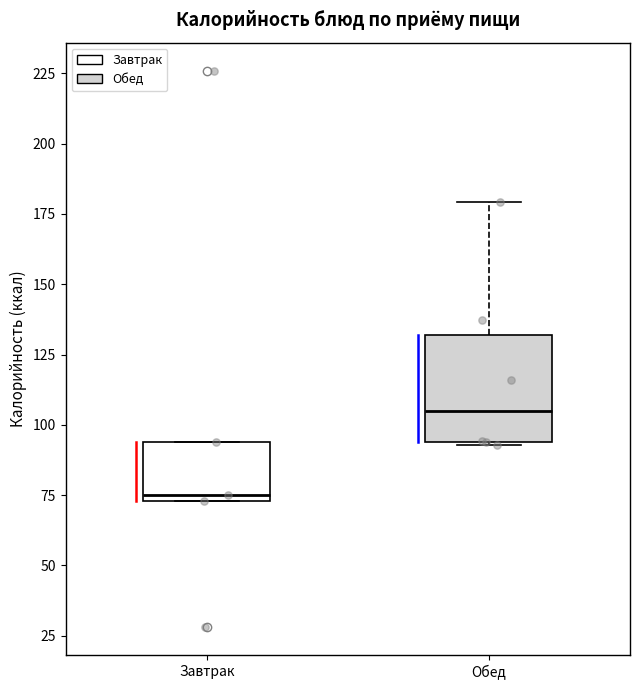

Which box has the lowest median line?

Завтрак